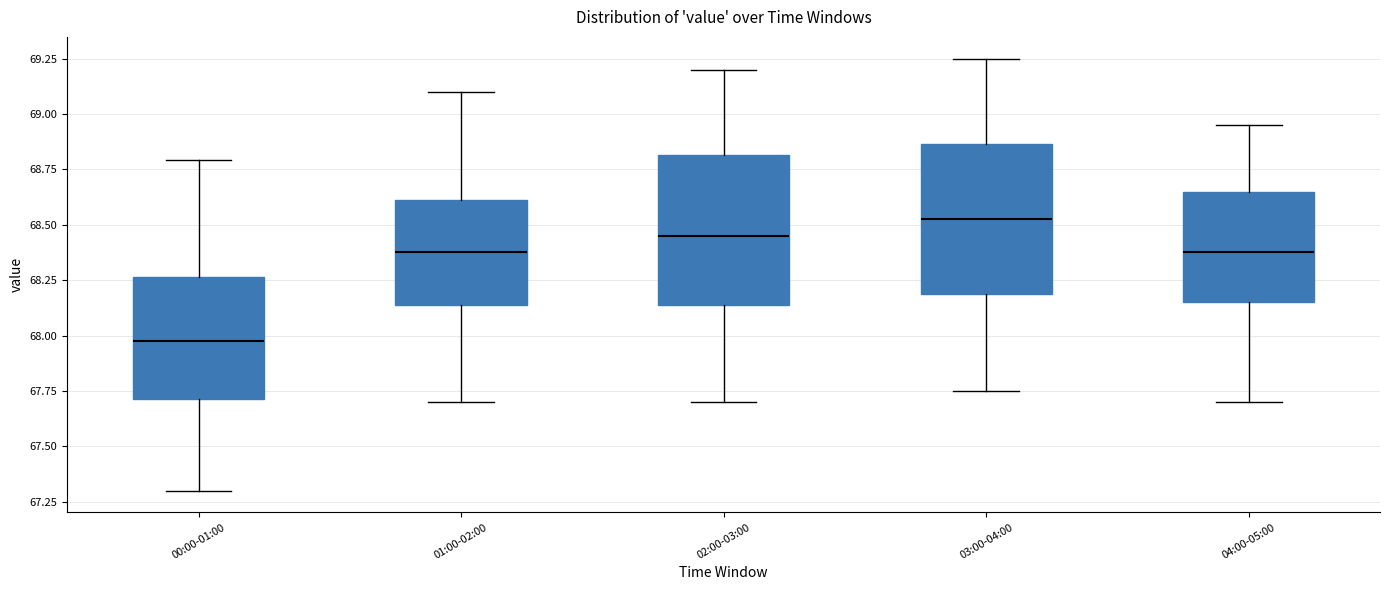

Which box has the highest median line?

03:00-04:00